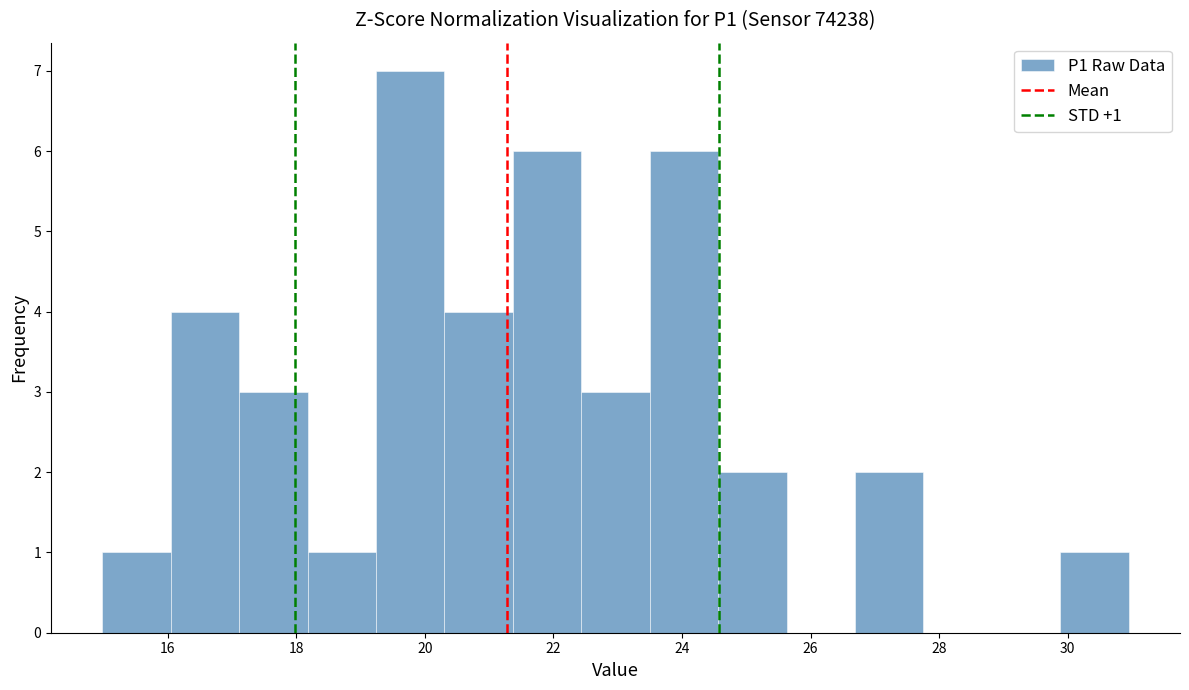

Which range on the x-axis has the tallest bar?

19.2 to 20.4